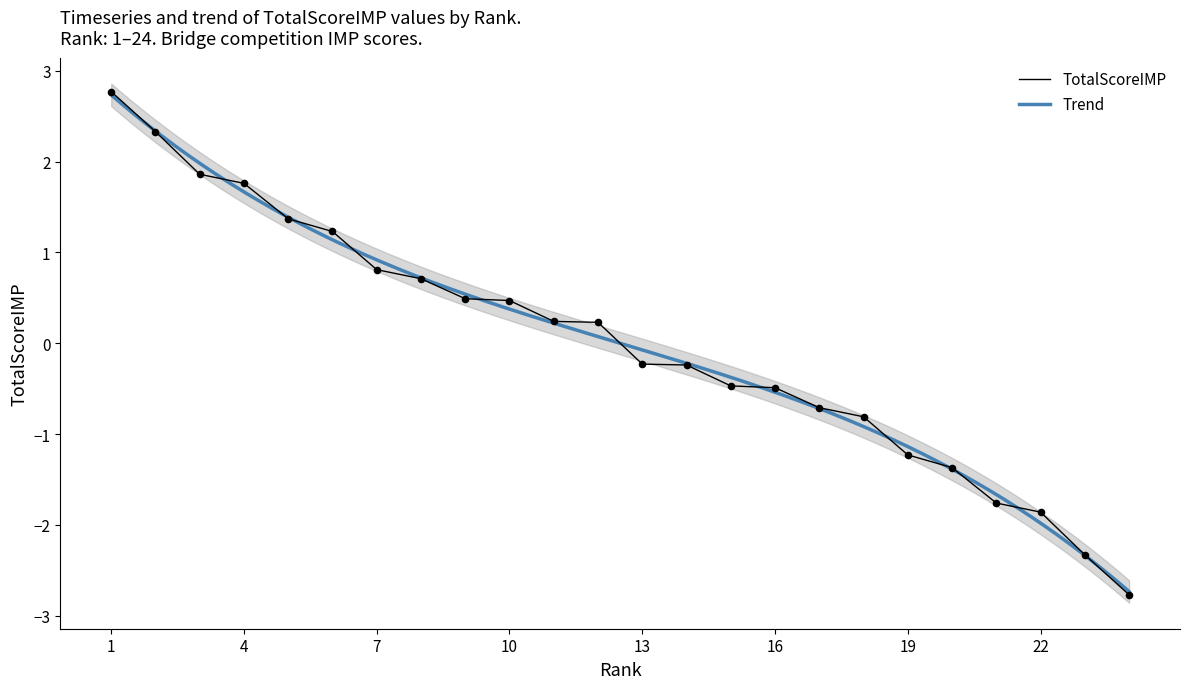

What is the change in value from 17 to 23?

-1.6